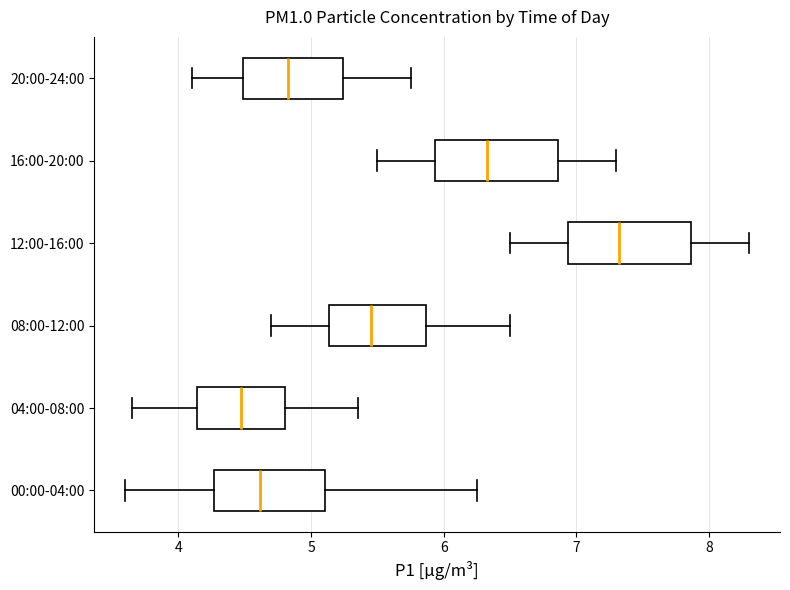

Reading bottom to top, read every box against the x-axis: the position of its median line, the range the box covers, and the ends of its whiskers. The values are not printed on the chart, so give them approximately, as read against the axis.

00:00-04:00: median 4.6, box 4.3 to 5.1, whiskers 3.6 to 6.3
04:00-08:00: median 4.5, box 4.1 to 4.8, whiskers 3.7 to 5.4
08:00-12:00: median 5.5, box 5.1 to 5.9, whiskers 4.7 to 6.5
12:00-16:00: median 7.3, box 6.9 to 7.9, whiskers 6.5 to 8.3
16:00-20:00: median 6.3, box 5.9 to 6.9, whiskers 5.5 to 7.3
20:00-24:00: median 4.8, box 4.5 to 5.2, whiskers 4.1 to 5.8